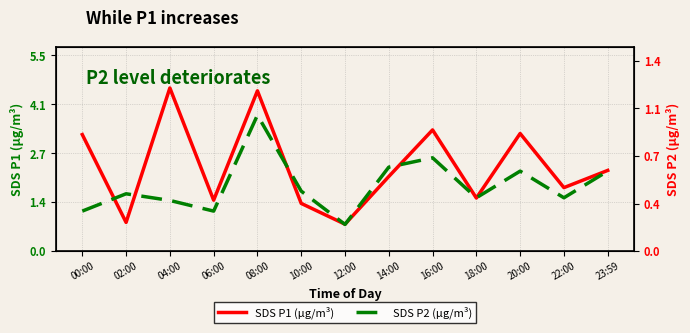

Between 02:00 and 20:00, which series saw the biggest shift?

SDS P1 (µg/m³)